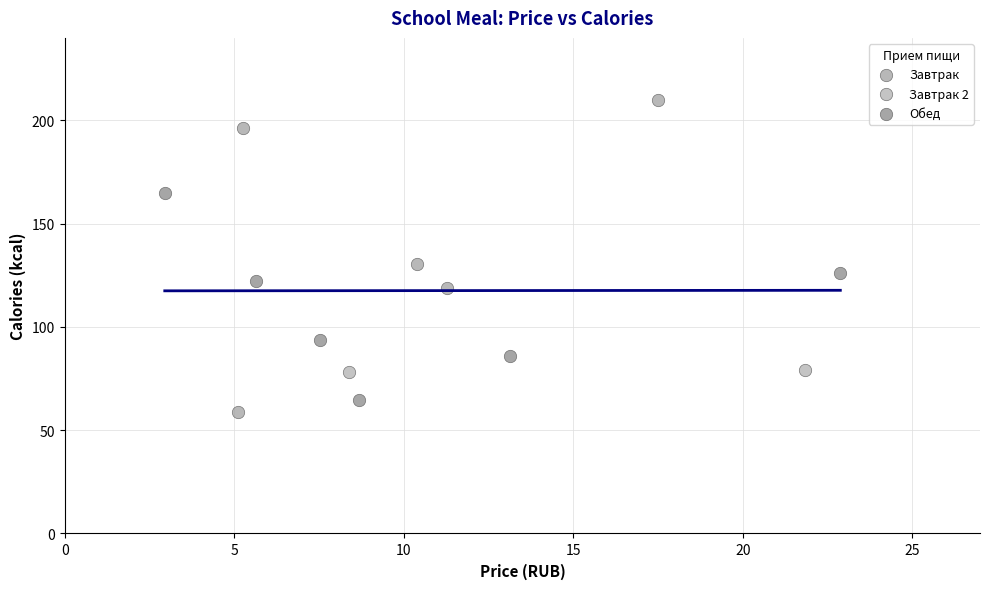

Which series reaches the maximum Y coordinate?

Завтрак